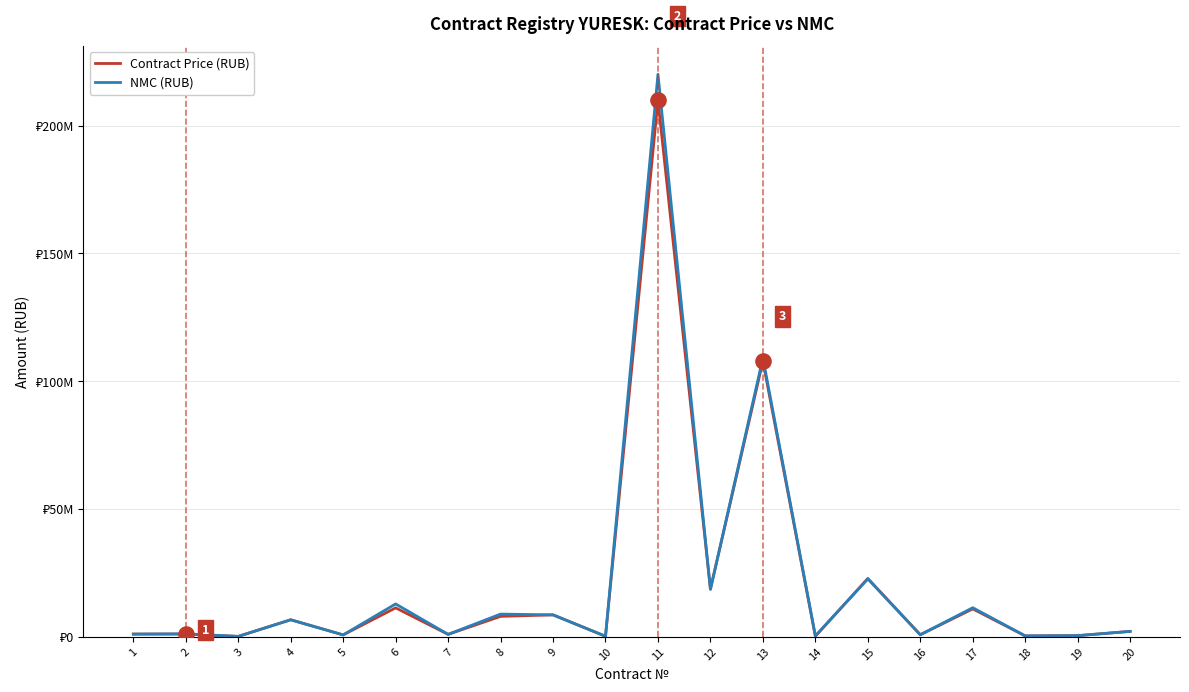

At how many categories does at least one series exceed 106058431?

2